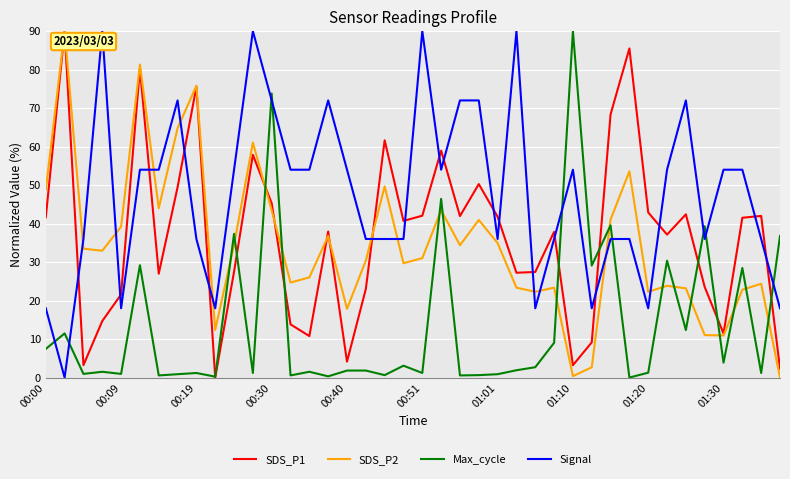

True or false: Signal and SDS_P1 cross at least once.

True